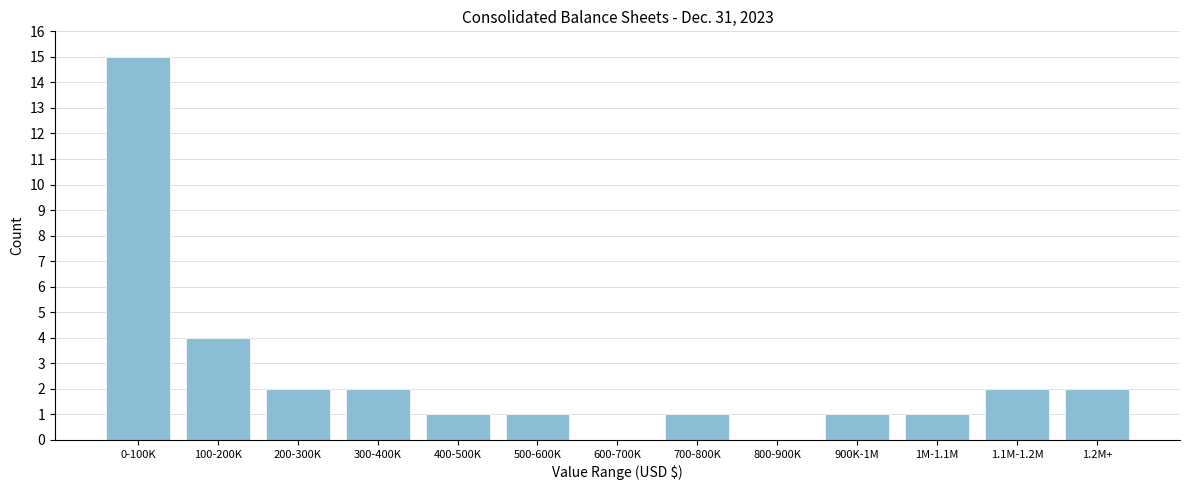

Reading left to right, list all the values displayed in this chart.

0-100K=15	100-200K=4	200-300K=2	300-400K=2	400-500K=1	500-600K=1	600-700K=0	700-800K=1	800-900K=0	900K-1M=1	1M-1.1M=1	1.1M-1.2M=2	1.2M+=2